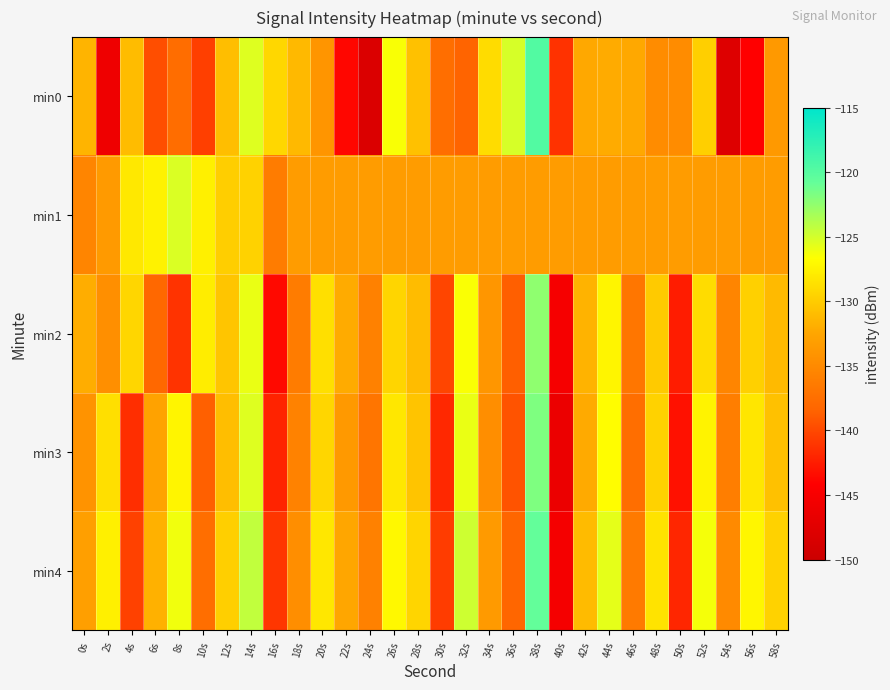

Reading left to right, transcribe all the data shown in this chart.

min0: 0s=-131.5	2s=-145.9	4s=-131.0	6s=-139.7	8s=-137.6	10s=-140.5	12s=-130.9	14s=-125.4	16s=-129.3	18s=-131.3	20s=-134.0	22s=-143.7	24s=-148.2	26s=-126.5	28s=-130.7	30s=-137.5	32s=-138.4	34s=-128.9	36s=-125.2	38s=-119.7	40s=-141.3	42s=-132.3	44s=-132.1	46s=-132.3	48s=-134.8	50s=-134.8	52s=-129.8	54s=-147.9	56s=-144.1	58s=-133.6
min1: 0s=-135.4	2s=-133.6	4s=-128.2	6s=-127.5	8s=-125.3	10s=-127.6	12s=-129.8	14s=-129.6	16s=-136.3	18s=-133.4	20s=-133.4	22s=-133.4	24s=-133.4	26s=-133.4	28s=-133.4	30s=-133.4	32s=-133.4	34s=-133.4	36s=-133.4	38s=-133.4	40s=-133.4	42s=-133.4	44s=-133.4	46s=-133.4	48s=-133.4	50s=-133.4	52s=-133.4	54s=-133.4	56s=-133.4	58s=-133.4
min2: 0s=-132.0	2s=-134.5	4s=-129.3	6s=-138.1	8s=-141.2	10s=-127.8	12s=-130.4	14s=-125.9	16s=-143.6	18s=-136.2	20s=-128.7	22s=-132.1	24s=-135.8	26s=-129.4	28s=-131.0	30s=-140.2	32s=-126.5	34s=-133.9	36s=-138.7	38s=-122.4	40s=-145.1	42s=-131.6	44s=-127.3	46s=-136.8	48s=-130.1	50s=-142.5	52s=-128.9	54s=-135.4	56s=-129.7	58s=-131.2
min3: 0s=-134.2	2s=-128.7	4s=-141.5	6s=-132.8	8s=-127.3	10s=-138.6	12s=-130.9	14s=-125.4	16s=-142.1	18s=-135.7	20s=-129.3	22s=-133.6	24s=-136.9	26s=-128.2	28s=-130.5	30s=-141.8	32s=-125.9	34s=-134.6	36s=-139.4	38s=-121.8	40s=-146.3	42s=-132.2	44s=-126.8	46s=-137.5	48s=-129.6	50s=-143.1	52s=-127.4	54s=-136.1	56s=-128.3	58s=-130.7
min4: 0s=-133.1	2s=-127.6	4s=-140.4	6s=-131.7	8s=-126.2	10s=-137.5	12s=-129.8	14s=-124.3	16s=-141.0	18s=-134.6	20s=-128.2	22s=-132.5	24s=-135.8	26s=-127.1	28s=-129.4	30s=-140.7	32s=-124.8	34s=-133.5	36s=-138.3	38s=-120.7	40s=-145.2	42s=-131.1	44s=-125.7	46s=-136.4	48s=-128.5	50s=-142.0	52s=-126.3	54s=-135.0	56s=-127.2	58s=-129.6